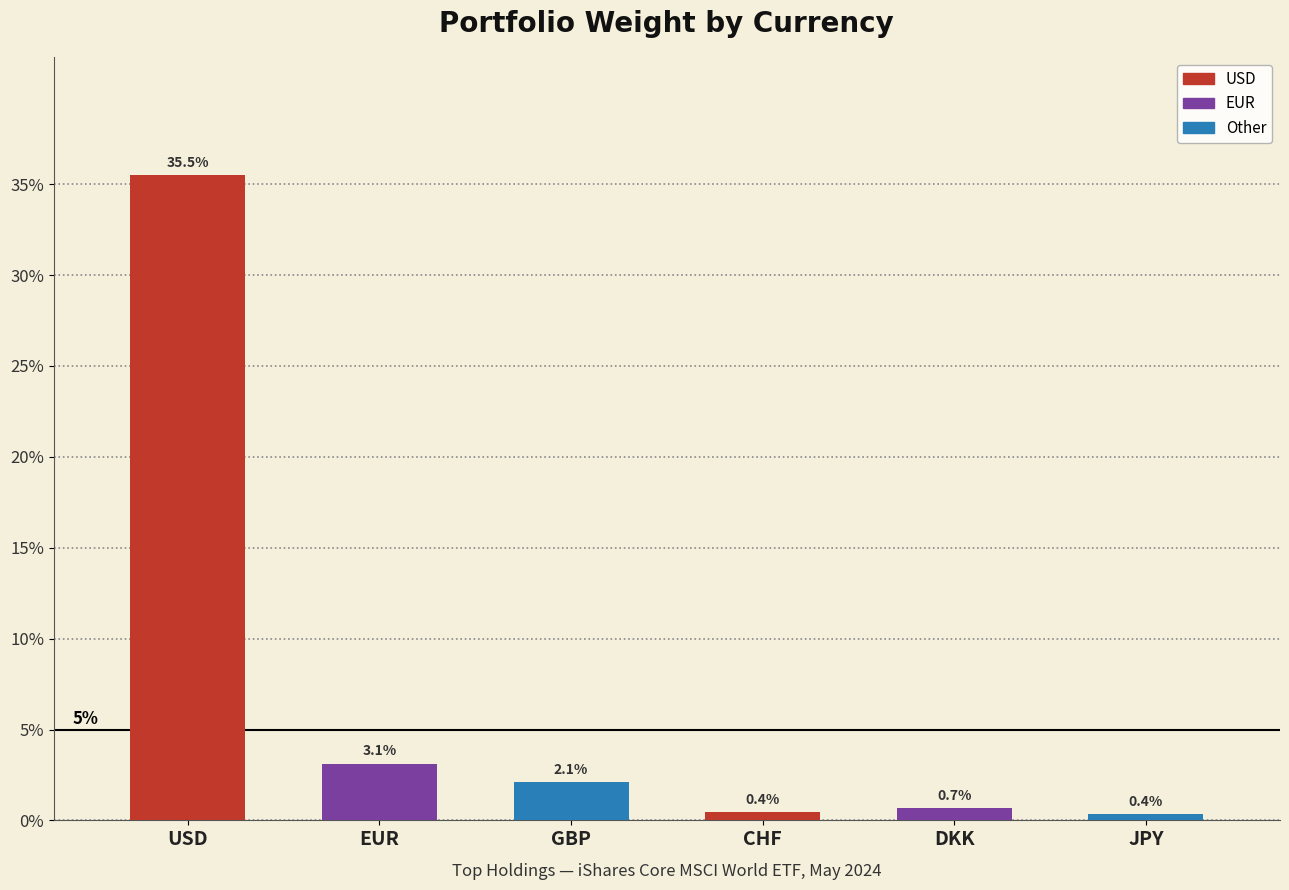

What is the difference between the maximum and minimum values?

35.1